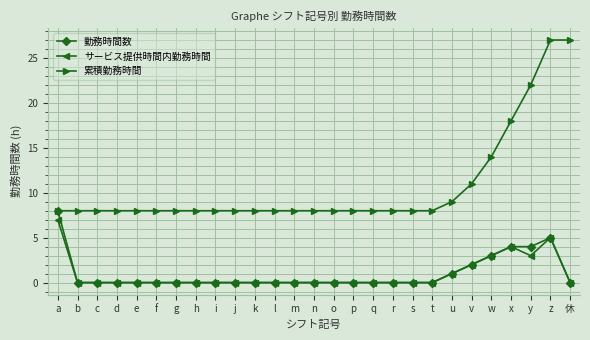

Rank the series by their maximum value, from highest to lowest.

累積勤務時間, 勤務時間数, サービス提供時間内勤務時間